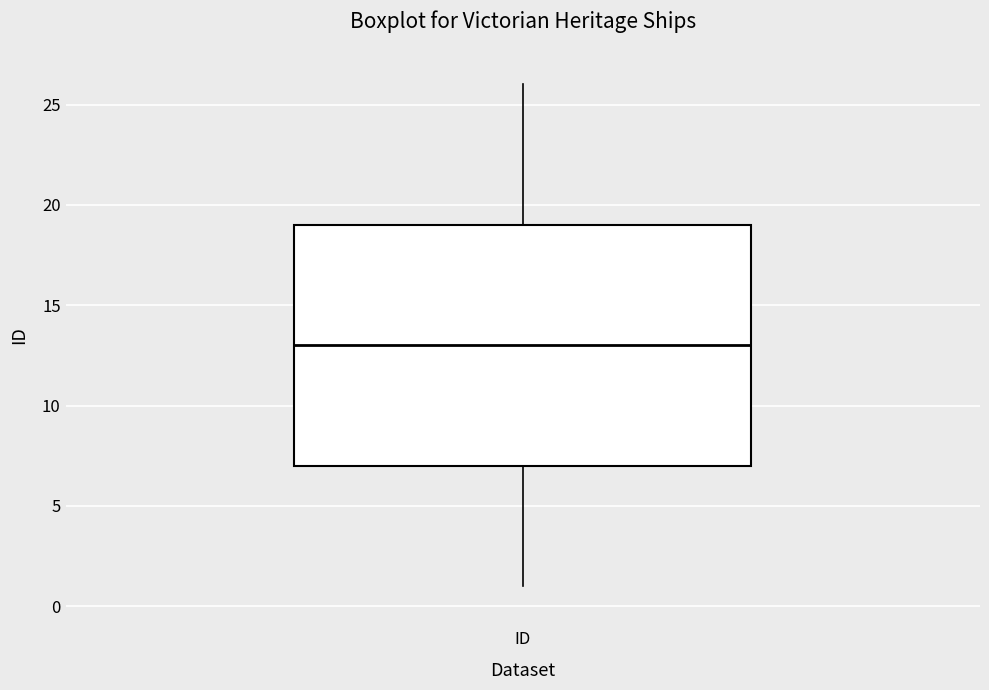

Read this box plot against the y-axis: the position of the median line, the range covered by the box, and the ends of both whiskers. The values are not printed on the chart, so give them approximately, as read against the axis.

median 13, box 7 to 19, whiskers 1 to 26